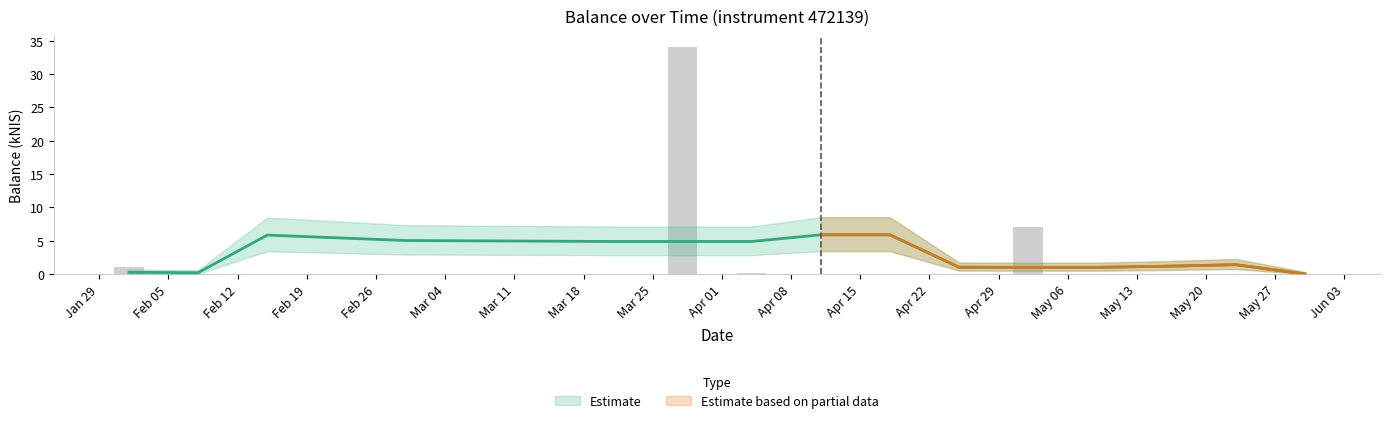

List the labels in order of value, smallest first.

2024-02-08, 2024-02-15, 2024-02-29, 2024-03-21, 2024-04-11, 2024-04-18, 2024-04-25, 2024-05-09, 2024-05-16, 2024-05-30, 2024-05-23, 2024-04-04, 2024-02-01, 2024-05-02, 2024-03-28